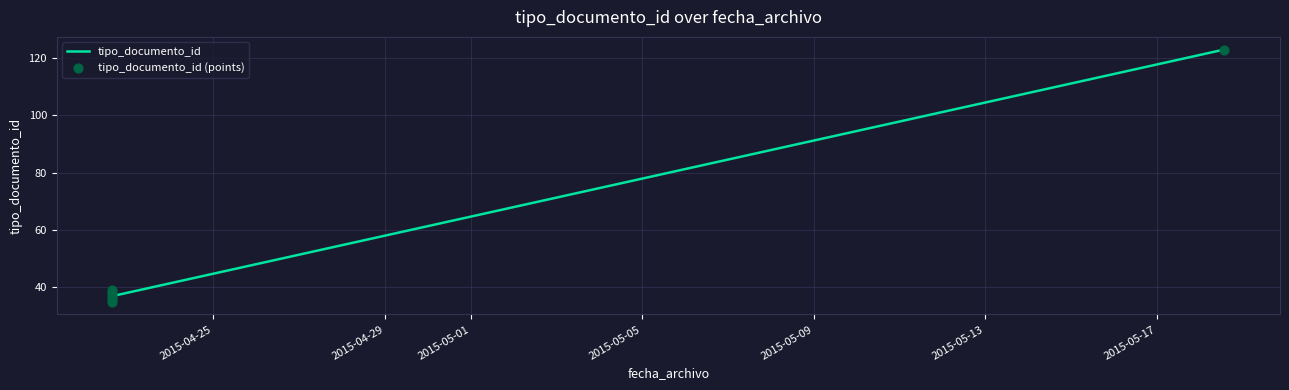

What are all the series names shown in the legend?

tipo_documento_id, tipo_documento_id (points)